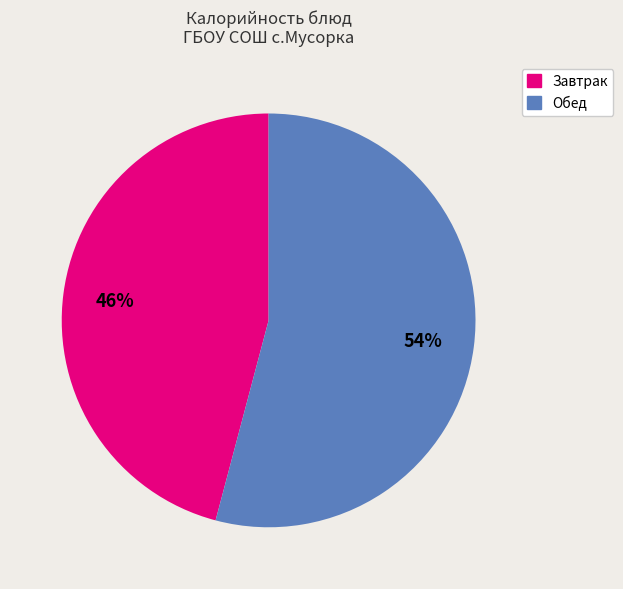

Does any single category account for the majority?

Yes